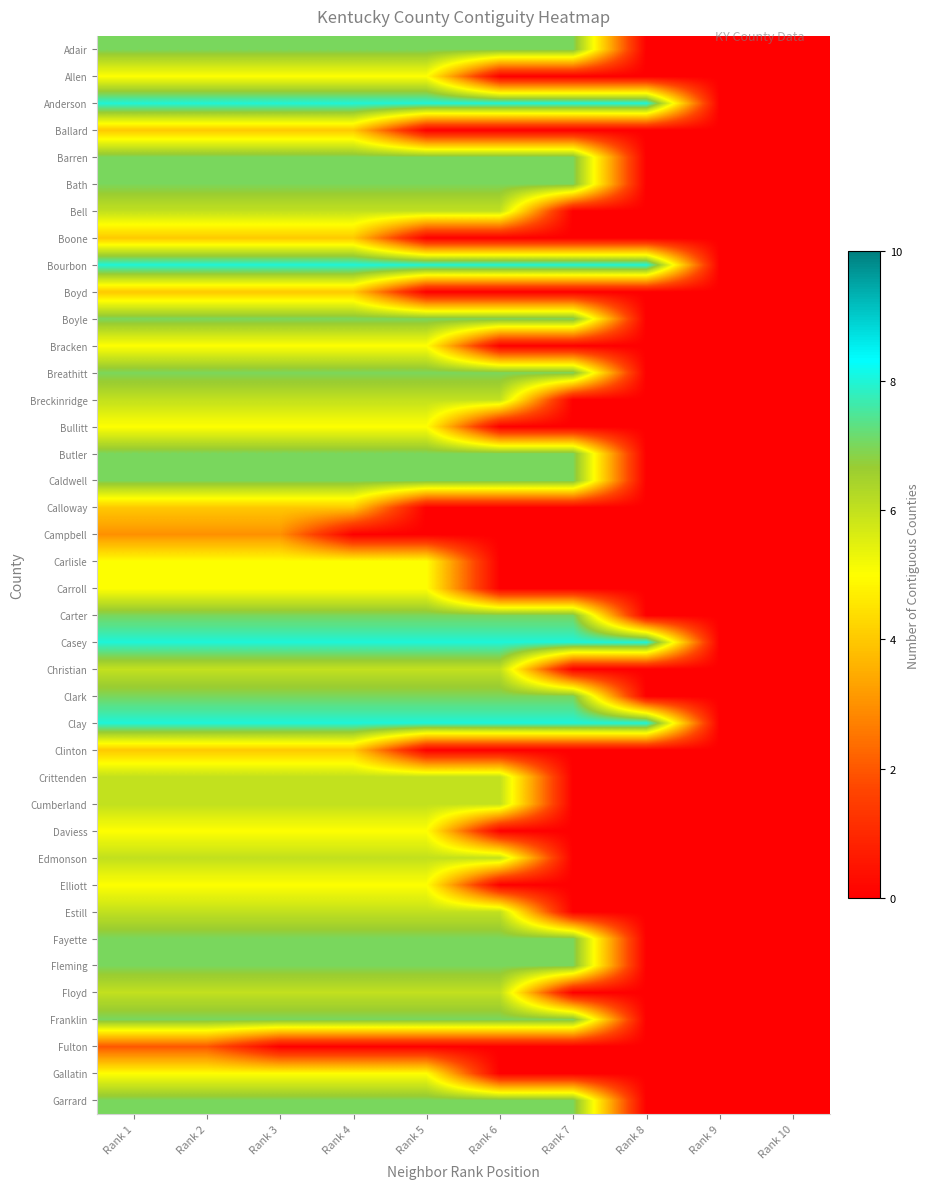

Reading left to right, transcribe all the data shown in this chart.

Adair: Rank 1=7	Rank 2=7	Rank 3=7	Rank 4=7	Rank 5=7	Rank 6=7	Rank 7=7	Rank 8=0	Rank 9=0	Rank 10=0
Allen: Rank 1=5	Rank 2=5	Rank 3=5	Rank 4=5	Rank 5=5	Rank 6=0	Rank 7=0	Rank 8=0	Rank 9=0	Rank 10=0
Anderson: Rank 1=8	Rank 2=8	Rank 3=8	Rank 4=8	Rank 5=8	Rank 6=8	Rank 7=8	Rank 8=8	Rank 9=0	Rank 10=0
Ballard: Rank 1=4	Rank 2=4	Rank 3=4	Rank 4=4	Rank 5=0	Rank 6=0	Rank 7=0	Rank 8=0	Rank 9=0	Rank 10=0
Barren: Rank 1=7	Rank 2=7	Rank 3=7	Rank 4=7	Rank 5=7	Rank 6=7	Rank 7=7	Rank 8=0	Rank 9=0	Rank 10=0
Bath: Rank 1=7	Rank 2=7	Rank 3=7	Rank 4=7	Rank 5=7	Rank 6=7	Rank 7=7	Rank 8=0	Rank 9=0	Rank 10=0
Bell: Rank 1=6	Rank 2=6	Rank 3=6	Rank 4=6	Rank 5=6	Rank 6=6	Rank 7=0	Rank 8=0	Rank 9=0	Rank 10=0
Boone: Rank 1=4	Rank 2=4	Rank 3=4	Rank 4=4	Rank 5=0	Rank 6=0	Rank 7=0	Rank 8=0	Rank 9=0	Rank 10=0
Bourbon: Rank 1=8	Rank 2=8	Rank 3=8	Rank 4=8	Rank 5=8	Rank 6=8	Rank 7=8	Rank 8=8	Rank 9=0	Rank 10=0
Boyd: Rank 1=4	Rank 2=4	Rank 3=4	Rank 4=4	Rank 5=0	Rank 6=0	Rank 7=0	Rank 8=0	Rank 9=0	Rank 10=0
Boyle: Rank 1=7	Rank 2=7	Rank 3=7	Rank 4=7	Rank 5=7	Rank 6=7	Rank 7=7	Rank 8=0	Rank 9=0	Rank 10=0
Bracken: Rank 1=5	Rank 2=5	Rank 3=5	Rank 4=5	Rank 5=5	Rank 6=0	Rank 7=0	Rank 8=0	Rank 9=0	Rank 10=0
Breathitt: Rank 1=7	Rank 2=7	Rank 3=7	Rank 4=7	Rank 5=7	Rank 6=7	Rank 7=7	Rank 8=0	Rank 9=0	Rank 10=0
Breckinridge: Rank 1=6	Rank 2=6	Rank 3=6	Rank 4=6	Rank 5=6	Rank 6=6	Rank 7=0	Rank 8=0	Rank 9=0	Rank 10=0
Bullitt: Rank 1=5	Rank 2=5	Rank 3=5	Rank 4=5	Rank 5=5	Rank 6=0	Rank 7=0	Rank 8=0	Rank 9=0	Rank 10=0
Butler: Rank 1=7	Rank 2=7	Rank 3=7	Rank 4=7	Rank 5=7	Rank 6=7	Rank 7=7	Rank 8=0	Rank 9=0	Rank 10=0
Caldwell: Rank 1=7	Rank 2=7	Rank 3=7	Rank 4=7	Rank 5=7	Rank 6=7	Rank 7=7	Rank 8=0	Rank 9=0	Rank 10=0
Calloway: Rank 1=4	Rank 2=4	Rank 3=4	Rank 4=4	Rank 5=0	Rank 6=0	Rank 7=0	Rank 8=0	Rank 9=0	Rank 10=0
Campbell: Rank 1=3	Rank 2=3	Rank 3=3	Rank 4=0	Rank 5=0	Rank 6=0	Rank 7=0	Rank 8=0	Rank 9=0	Rank 10=0
Carlisle: Rank 1=5	Rank 2=5	Rank 3=5	Rank 4=5	Rank 5=5	Rank 6=0	Rank 7=0	Rank 8=0	Rank 9=0	Rank 10=0
Carroll: Rank 1=5	Rank 2=5	Rank 3=5	Rank 4=5	Rank 5=5	Rank 6=0	Rank 7=0	Rank 8=0	Rank 9=0	Rank 10=0
Carter: Rank 1=7	Rank 2=7	Rank 3=7	Rank 4=7	Rank 5=7	Rank 6=7	Rank 7=7	Rank 8=0	Rank 9=0	Rank 10=0
Casey: Rank 1=8	Rank 2=8	Rank 3=8	Rank 4=8	Rank 5=8	Rank 6=8	Rank 7=8	Rank 8=8	Rank 9=0	Rank 10=0
Christian: Rank 1=6	Rank 2=6	Rank 3=6	Rank 4=6	Rank 5=6	Rank 6=6	Rank 7=0	Rank 8=0	Rank 9=0	Rank 10=0
Clark: Rank 1=7	Rank 2=7	Rank 3=7	Rank 4=7	Rank 5=7	Rank 6=7	Rank 7=7	Rank 8=0	Rank 9=0	Rank 10=0
Clay: Rank 1=8	Rank 2=8	Rank 3=8	Rank 4=8	Rank 5=8	Rank 6=8	Rank 7=8	Rank 8=8	Rank 9=0	Rank 10=0
Clinton: Rank 1=4	Rank 2=4	Rank 3=4	Rank 4=4	Rank 5=0	Rank 6=0	Rank 7=0	Rank 8=0	Rank 9=0	Rank 10=0
Crittenden: Rank 1=6	Rank 2=6	Rank 3=6	Rank 4=6	Rank 5=6	Rank 6=6	Rank 7=0	Rank 8=0	Rank 9=0	Rank 10=0
Cumberland: Rank 1=6	Rank 2=6	Rank 3=6	Rank 4=6	Rank 5=6	Rank 6=6	Rank 7=0	Rank 8=0	Rank 9=0	Rank 10=0
Daviess: Rank 1=5	Rank 2=5	Rank 3=5	Rank 4=5	Rank 5=5	Rank 6=0	Rank 7=0	Rank 8=0	Rank 9=0	Rank 10=0
Edmonson: Rank 1=6	Rank 2=6	Rank 3=6	Rank 4=6	Rank 5=6	Rank 6=6	Rank 7=0	Rank 8=0	Rank 9=0	Rank 10=0
Elliott: Rank 1=5	Rank 2=5	Rank 3=5	Rank 4=5	Rank 5=5	Rank 6=0	Rank 7=0	Rank 8=0	Rank 9=0	Rank 10=0
Estill: Rank 1=6	Rank 2=6	Rank 3=6	Rank 4=6	Rank 5=6	Rank 6=6	Rank 7=0	Rank 8=0	Rank 9=0	Rank 10=0
Fayette: Rank 1=7	Rank 2=7	Rank 3=7	Rank 4=7	Rank 5=7	Rank 6=7	Rank 7=7	Rank 8=0	Rank 9=0	Rank 10=0
Fleming: Rank 1=7	Rank 2=7	Rank 3=7	Rank 4=7	Rank 5=7	Rank 6=7	Rank 7=7	Rank 8=0	Rank 9=0	Rank 10=0
Floyd: Rank 1=6	Rank 2=6	Rank 3=6	Rank 4=6	Rank 5=6	Rank 6=6	Rank 7=0	Rank 8=0	Rank 9=0	Rank 10=0
Franklin: Rank 1=7	Rank 2=7	Rank 3=7	Rank 4=7	Rank 5=7	Rank 6=7	Rank 7=7	Rank 8=0	Rank 9=0	Rank 10=0
Fulton: Rank 1=2	Rank 2=2	Rank 3=0	Rank 4=0	Rank 5=0	Rank 6=0	Rank 7=0	Rank 8=0	Rank 9=0	Rank 10=0
Gallatin: Rank 1=5	Rank 2=5	Rank 3=5	Rank 4=5	Rank 5=5	Rank 6=0	Rank 7=0	Rank 8=0	Rank 9=0	Rank 10=0
Garrard: Rank 1=7	Rank 2=7	Rank 3=7	Rank 4=7	Rank 5=7	Rank 6=7	Rank 7=7	Rank 8=0	Rank 9=0	Rank 10=0